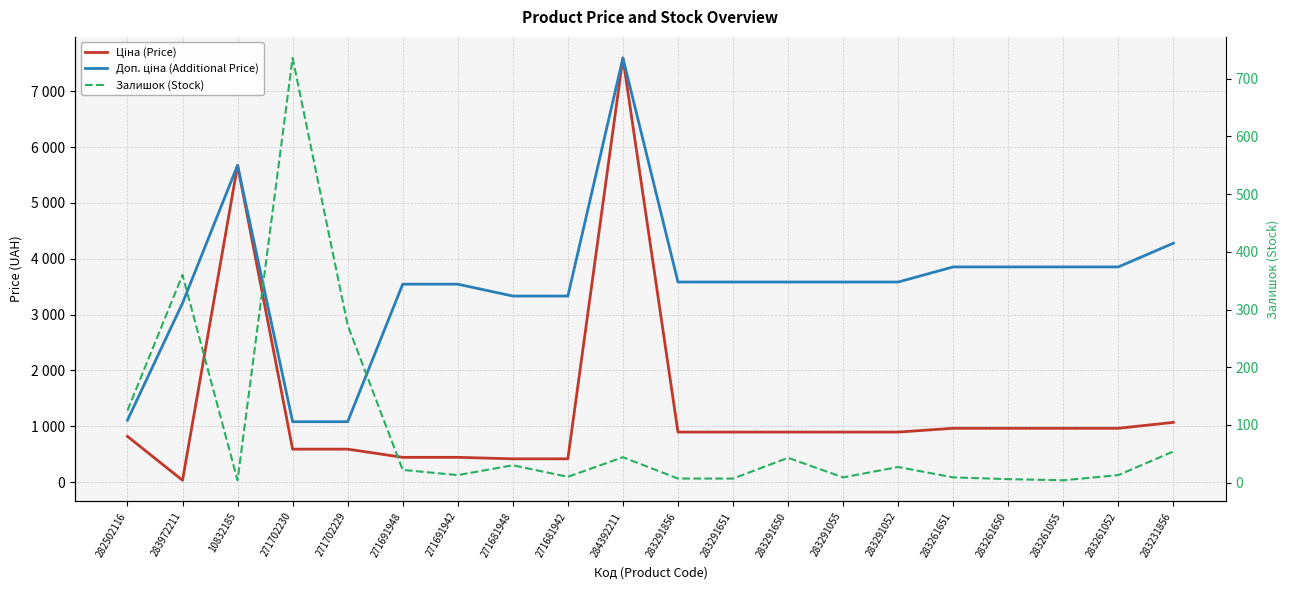

What is the maximum value for Доп. ціна (Additional Price)?

7596.5